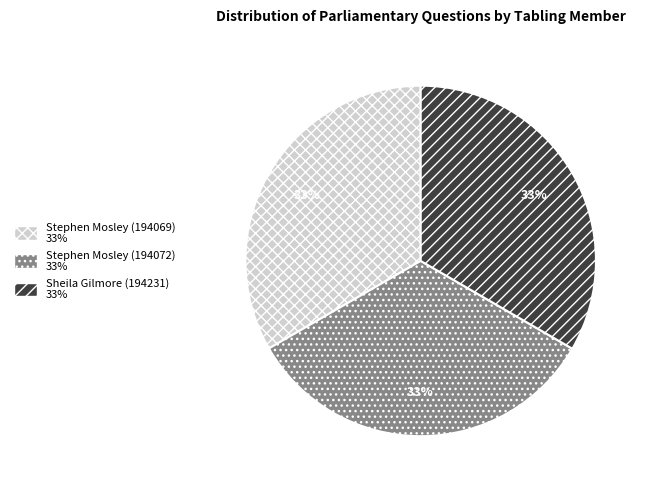

To the nearest percent, what percentage of the pie is Sheila Gilmore (194231)?

33%